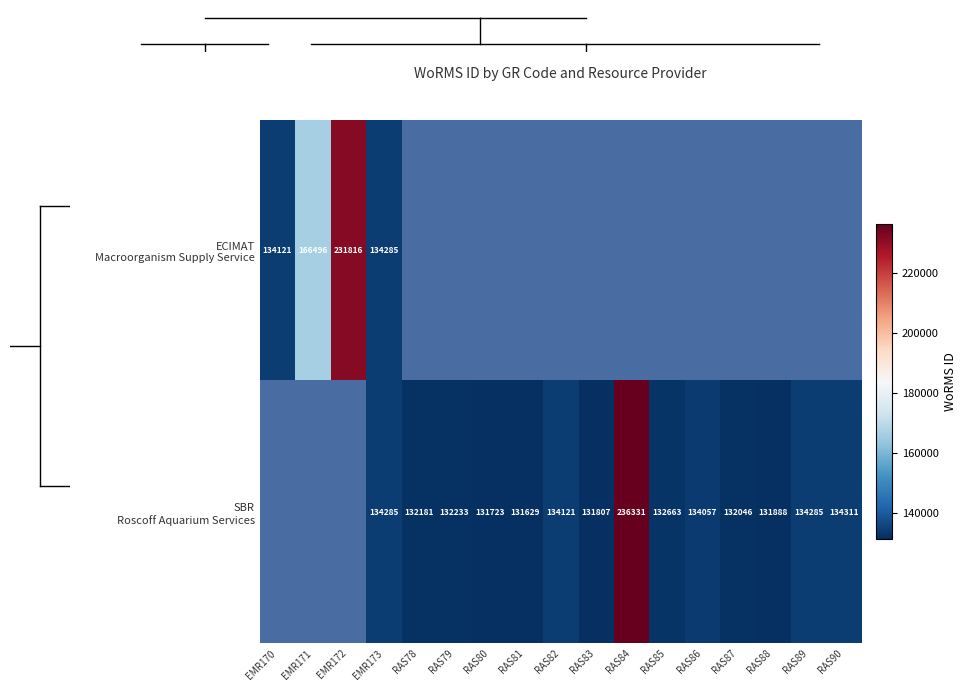

At RAS87, list the series in order from largest to smallest.

ECIMAT Macroorganism Supply Service, SBR Roscoff Aquarium Services